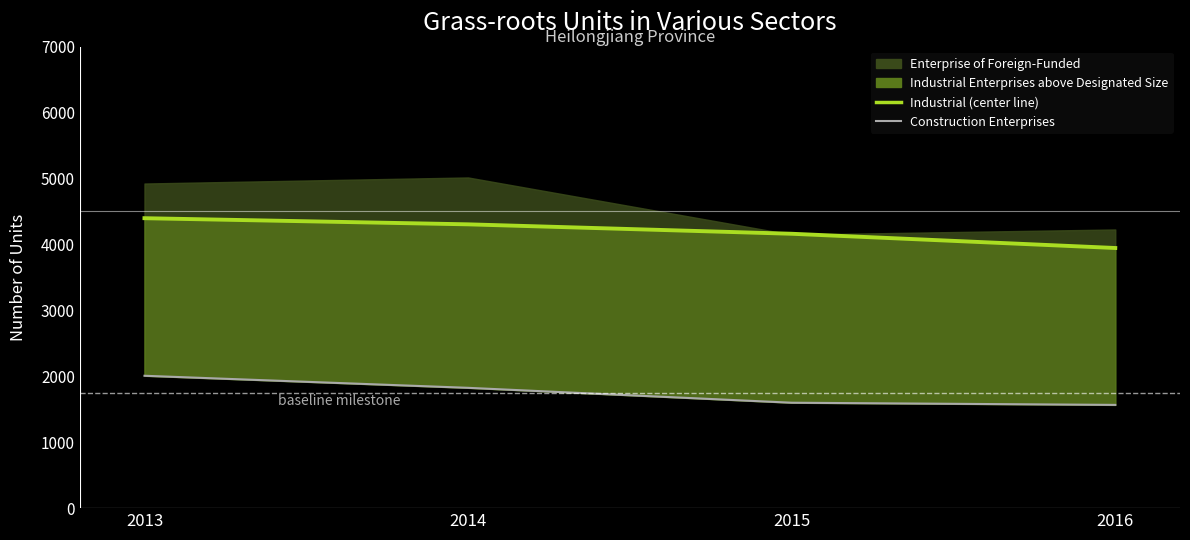

Does the chart have visible grid lines?

No